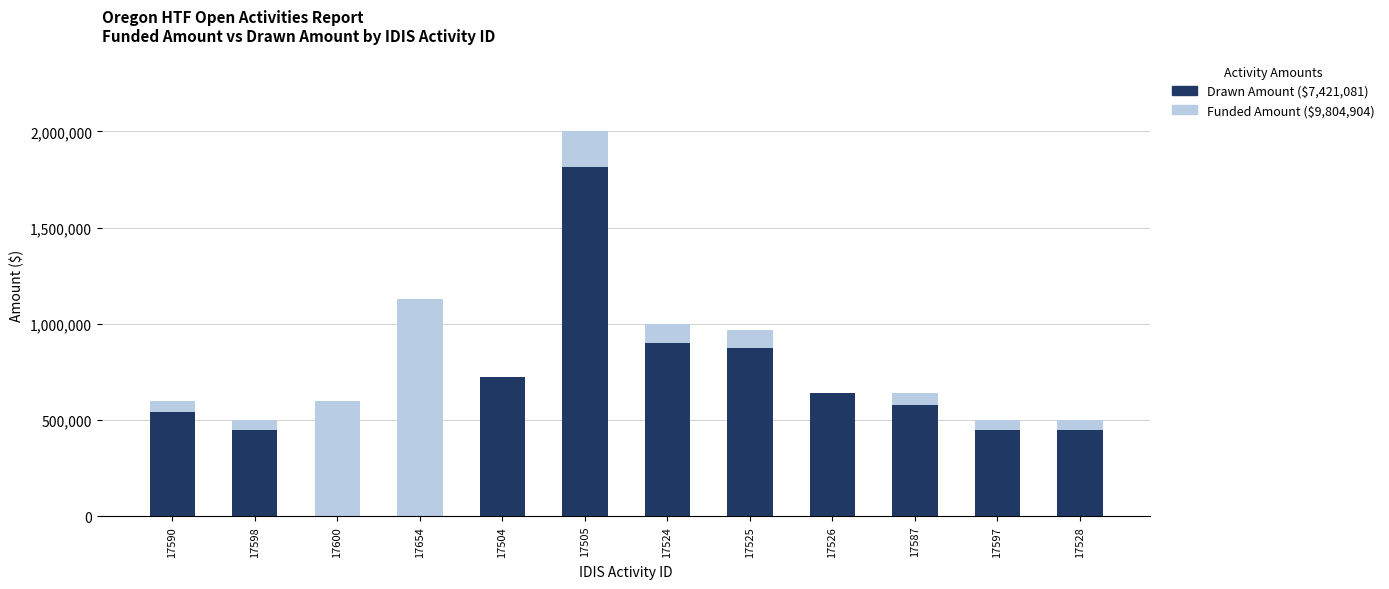

Which series has the largest total across all categories?

Funded Amount